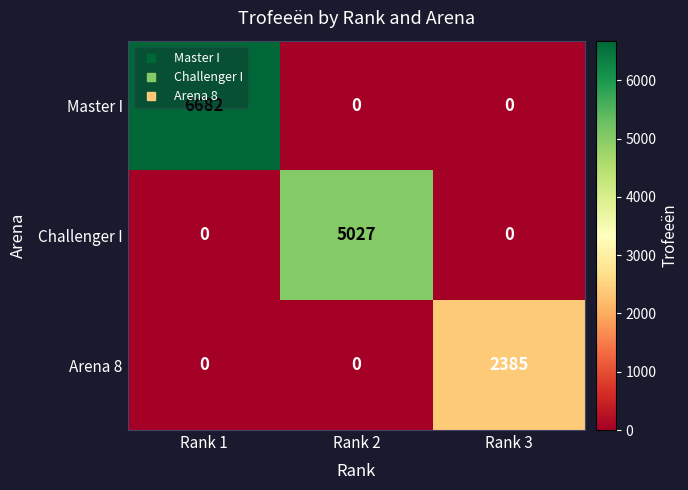

How many Master I values are between 0 and 6682?

3